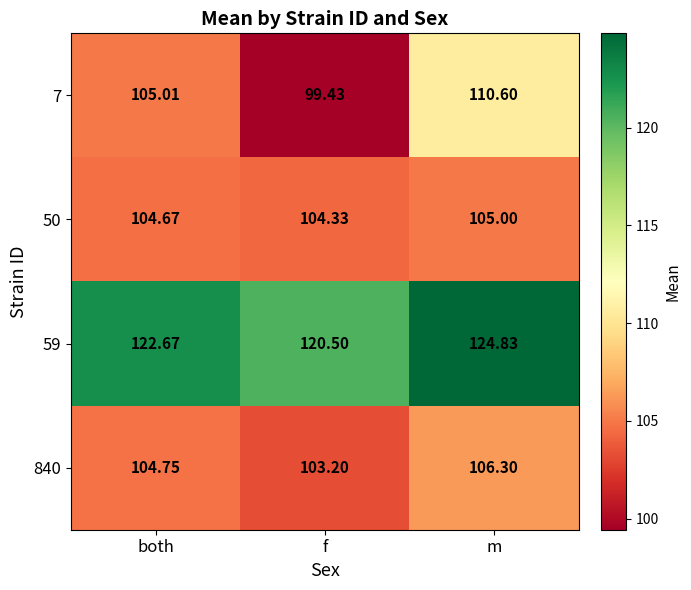

At which label is 840 closest to 104?

both